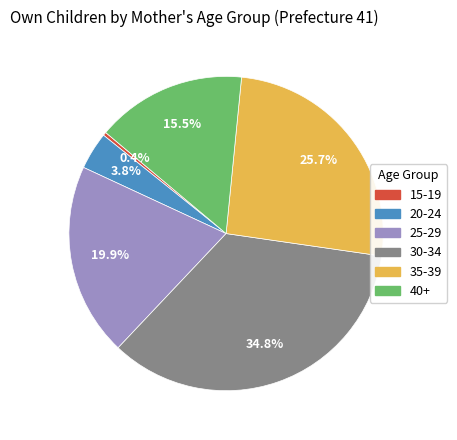

What percentage is the 20-24 slice, to the nearest percent?

4%